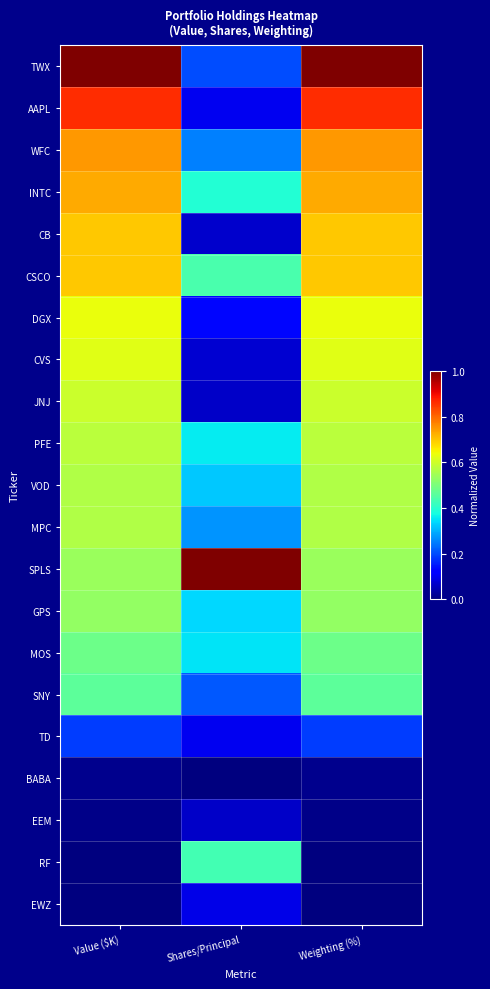

Which series has the largest range (max minus min)?

TWX